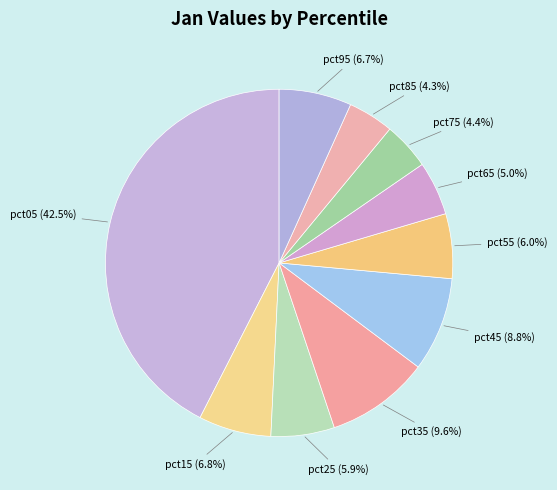

The pct25 slice represents 12% of the pie. True or false?

False